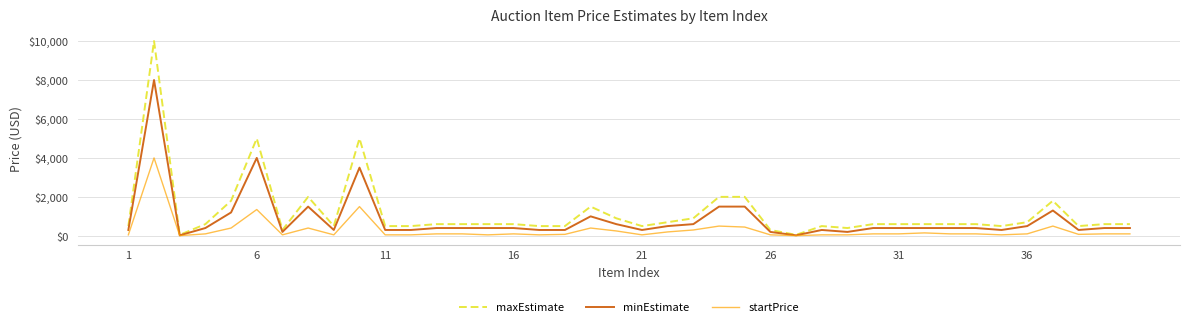

What are all the series names shown in the legend?

maxEstimate, minEstimate, startPrice